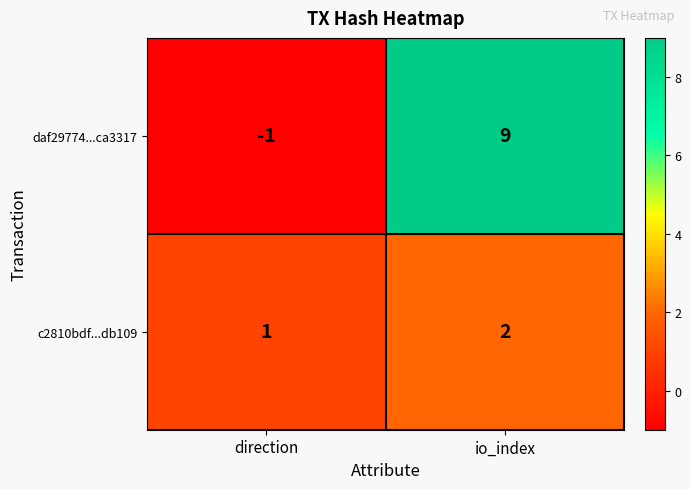

What is the maximum value for daf29774...ca3317?

9